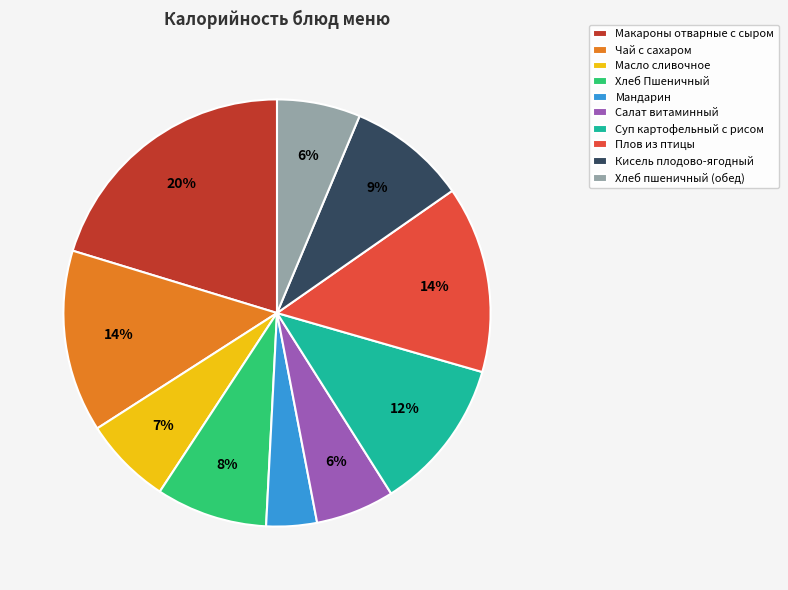

To the nearest percent, what portion does Плов из птицы represent?

14%